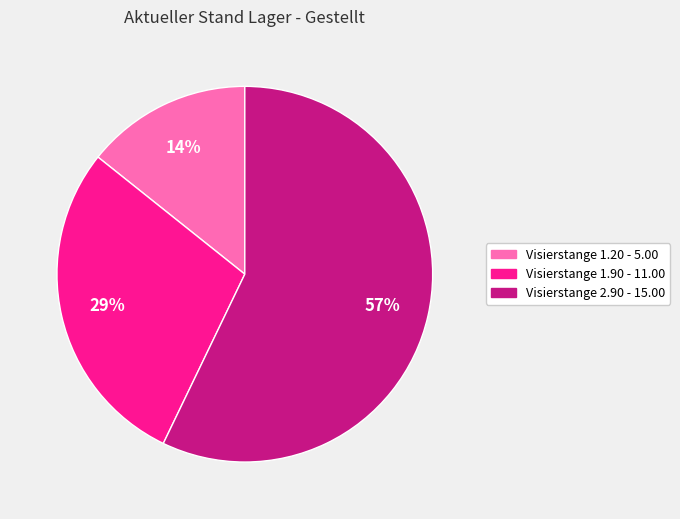

Does any single category account for the majority?

Yes